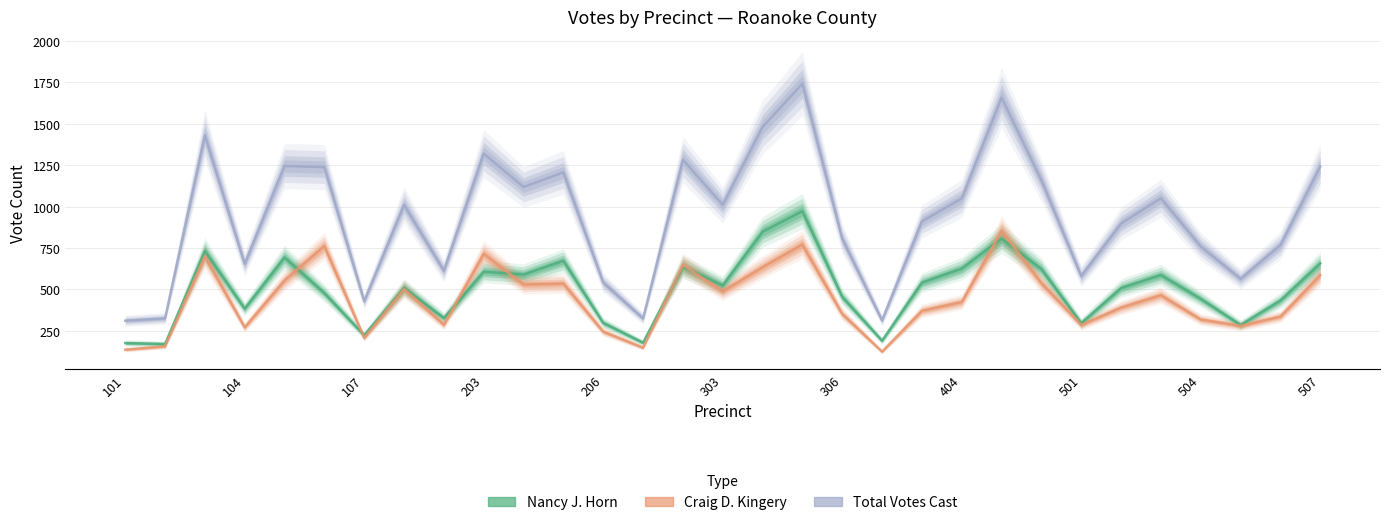

Is the value of Total Votes Cast at 404 greater than the value of Craig D. Kingery at 501?

Yes